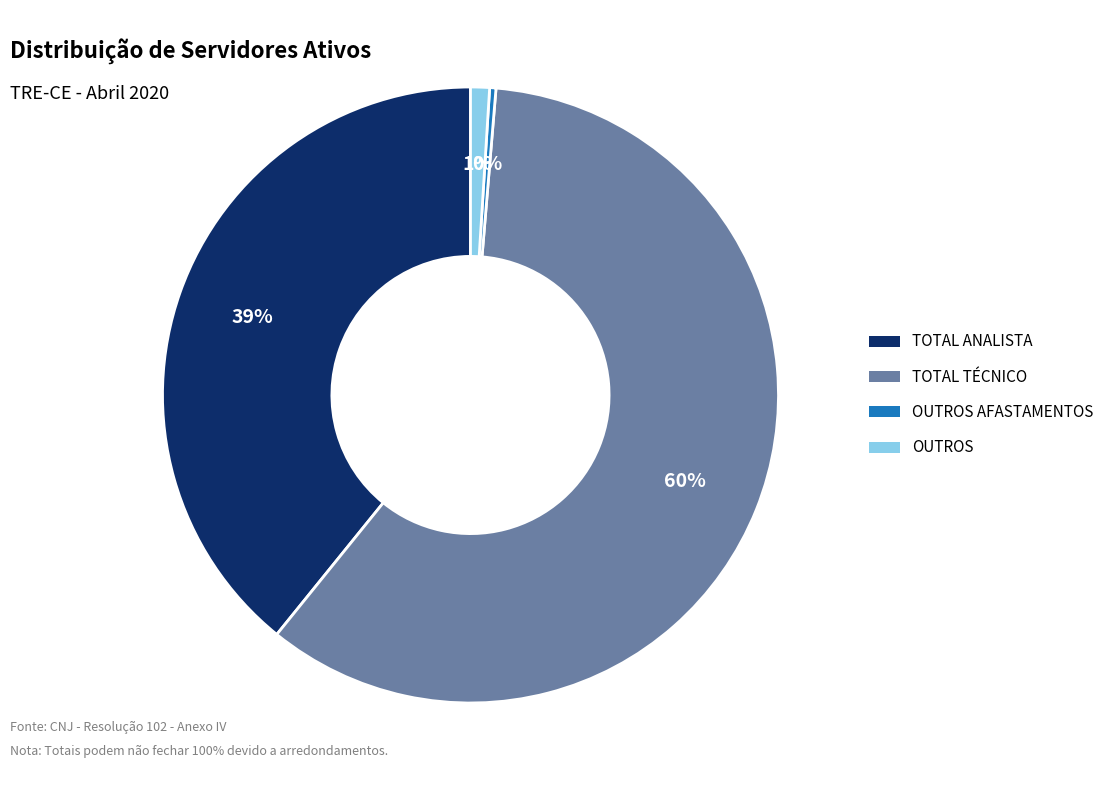

To the nearest percent, what is the average slice percentage?

25%